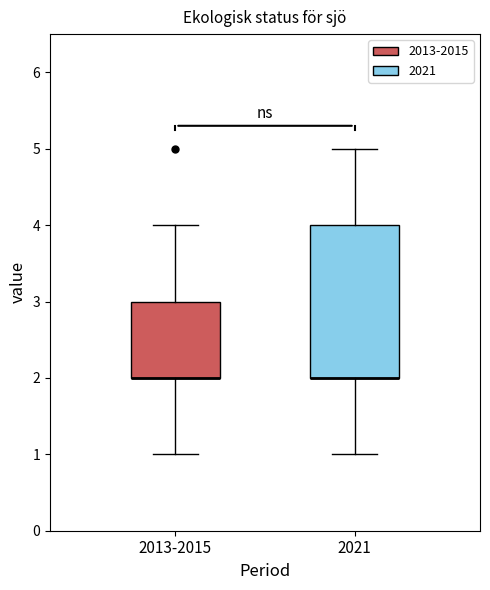

Where does the upper whisker of the box for 2013-2015 end on the y-axis? The values are not printed on the chart, so give them approximately, as read against the axis.

4